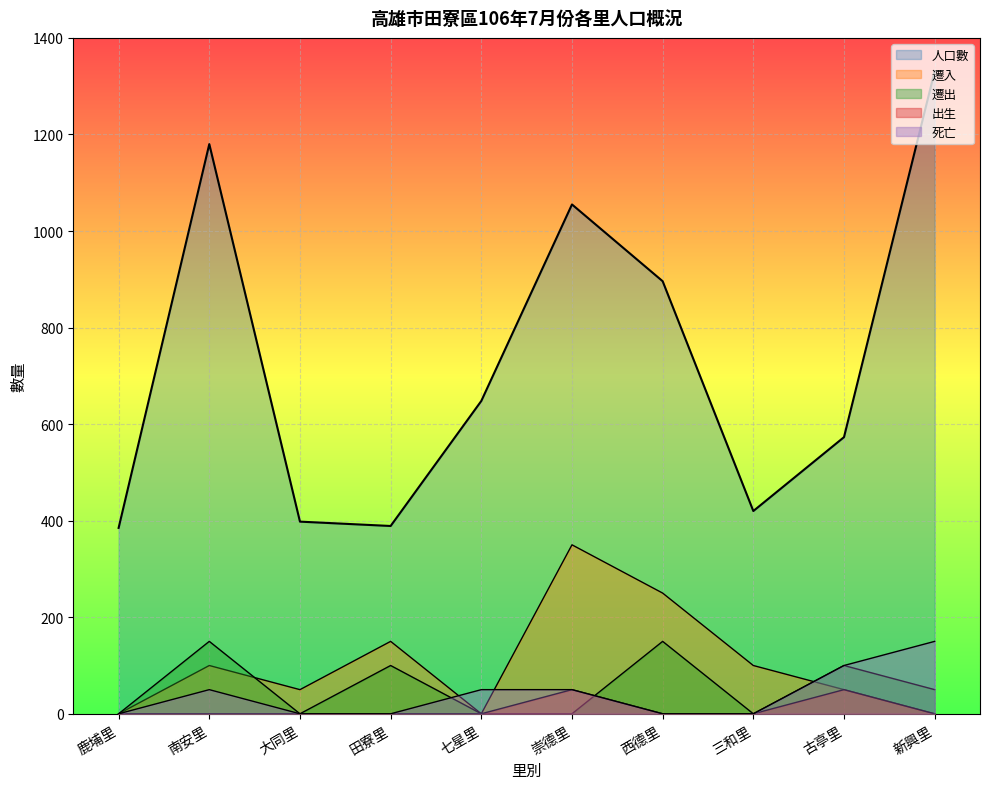

Which series changed the most between 田寮里 and 三和里?

遷出